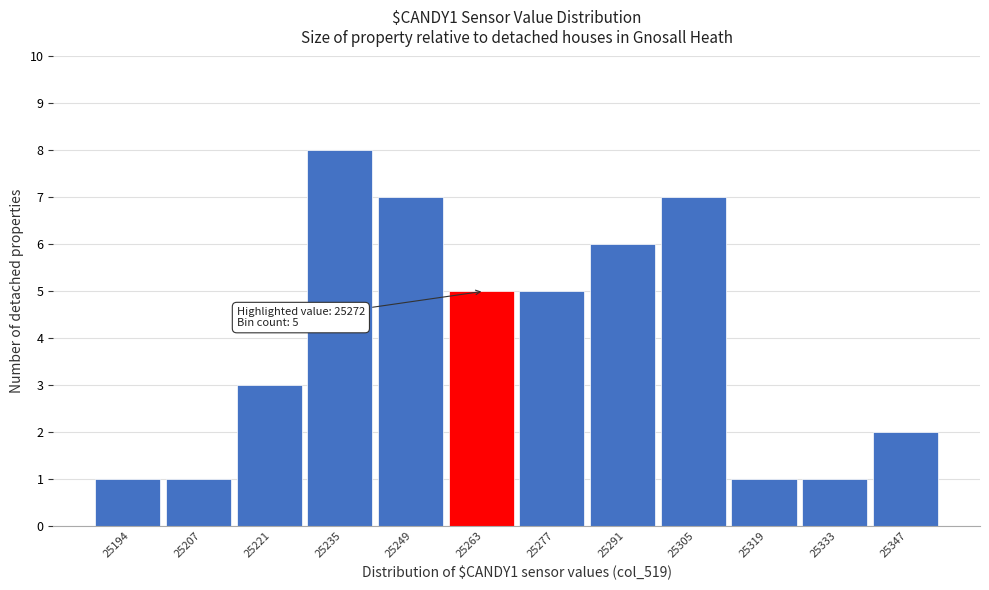

Reading left to right, list all the values displayed in this chart.

25194=1	25207=1	25221=3	25235=8	25249=7	25263=5	25277=5	25291=6	25305=7	25319=1	25333=1	25347=2